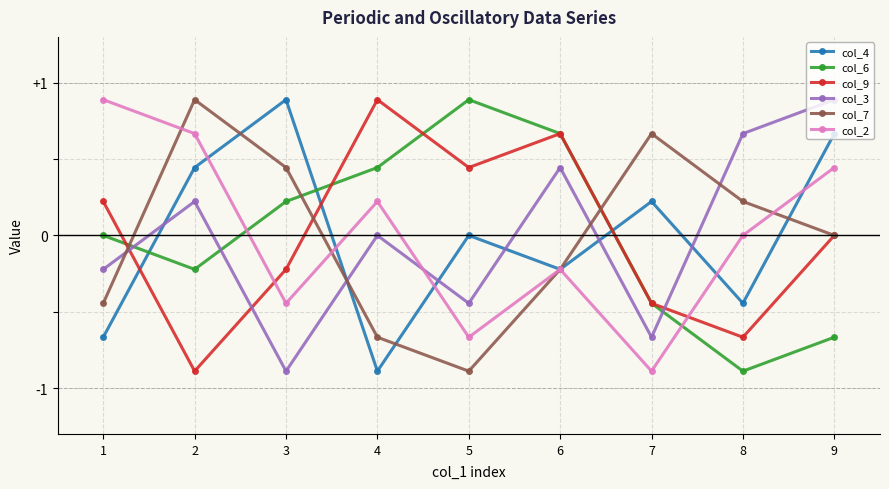

Which category has the highest value in the col_9 series?

4